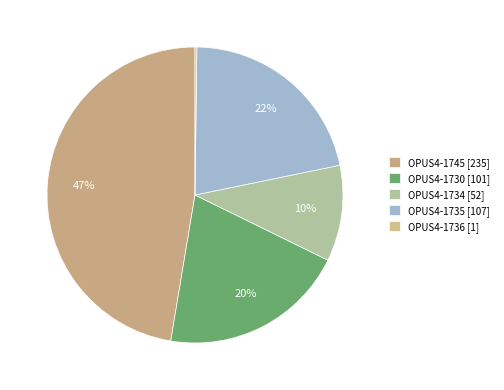

To the nearest percent, what portion does OPUS4-1745 represent?

47%